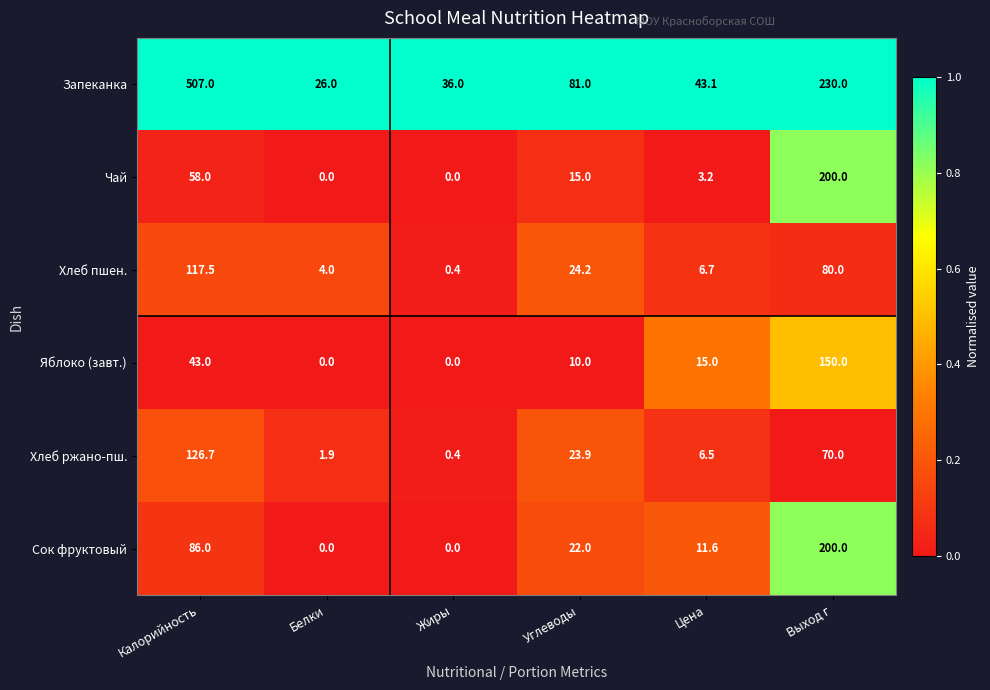

At which category is the sum across all series the highest?

Калорийность